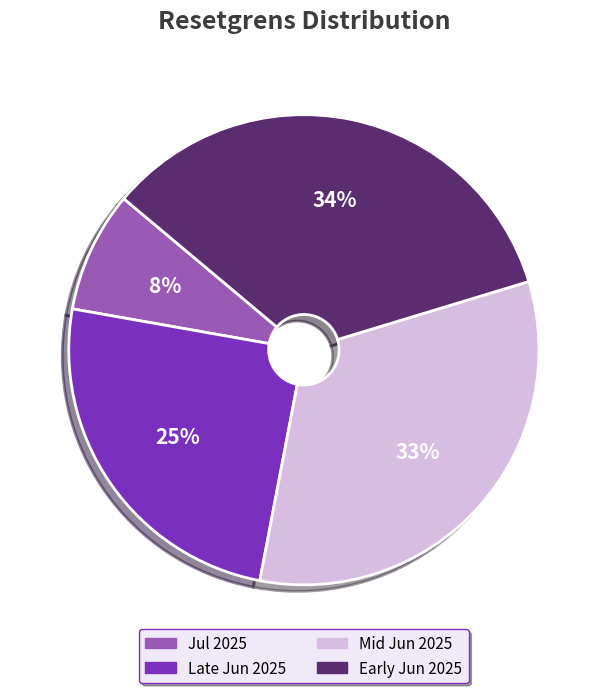

Is it true that Jul 2025 is 8% of the pie?

True